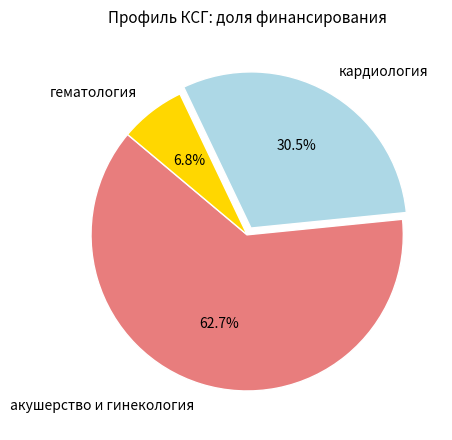

Combined, do акушерство и гинекология and гематология account for over 50%?

Yes